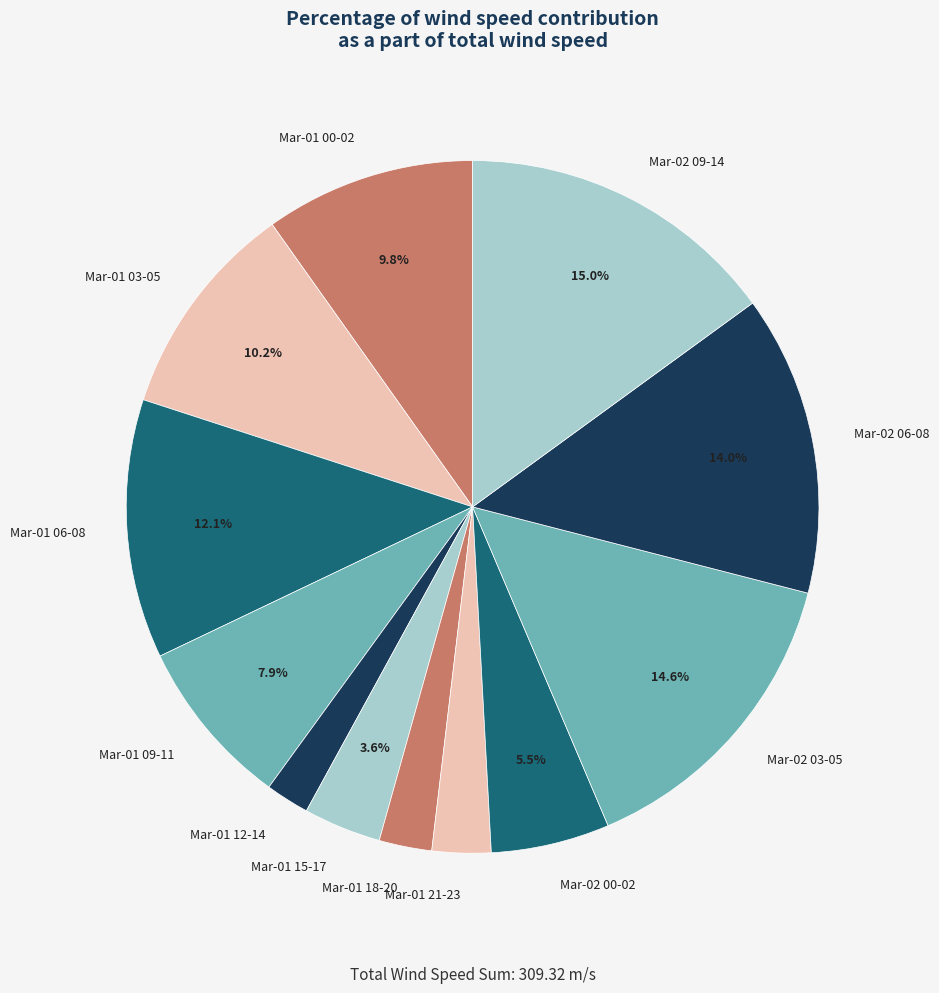

Combined, do Mar-01 00-02 and Mar-01 21-23 account for over 50%?

No